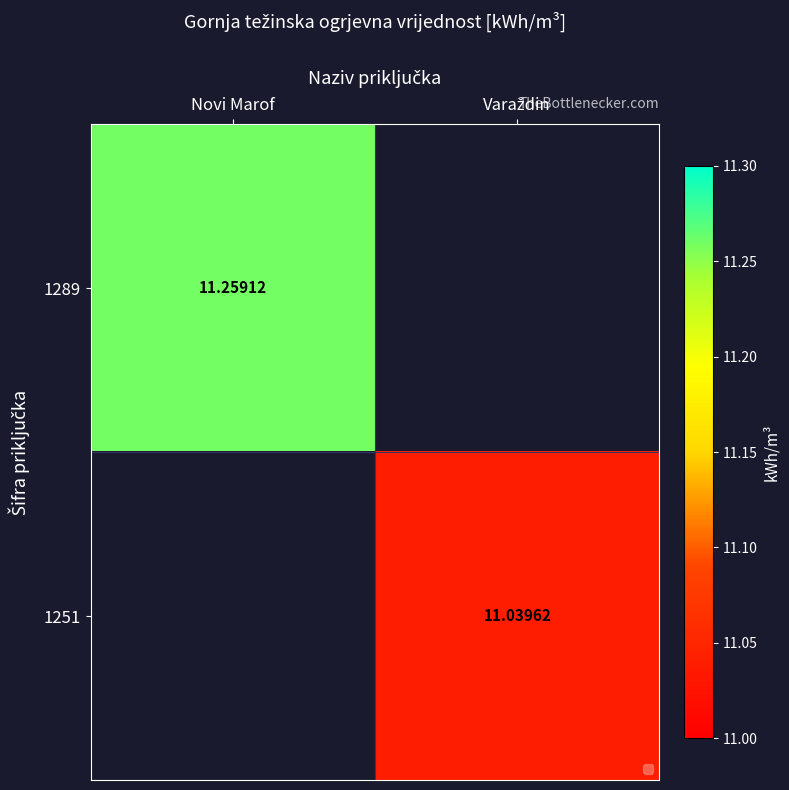

True or false: 1251 has a value of 11.0 at Varaždin.

True